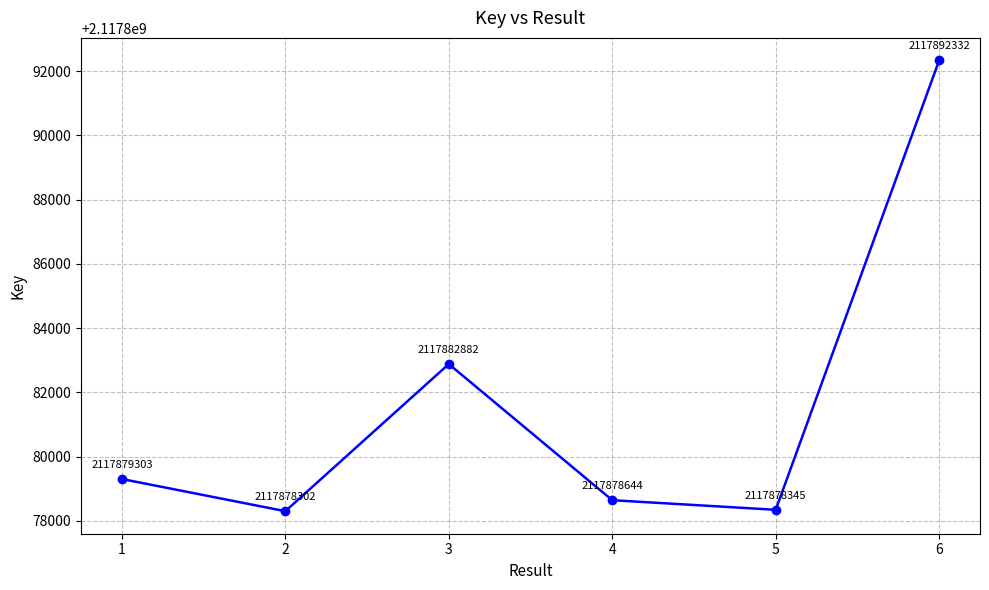

How many interior local valleys (lower than both neighbors) does the data have?

2